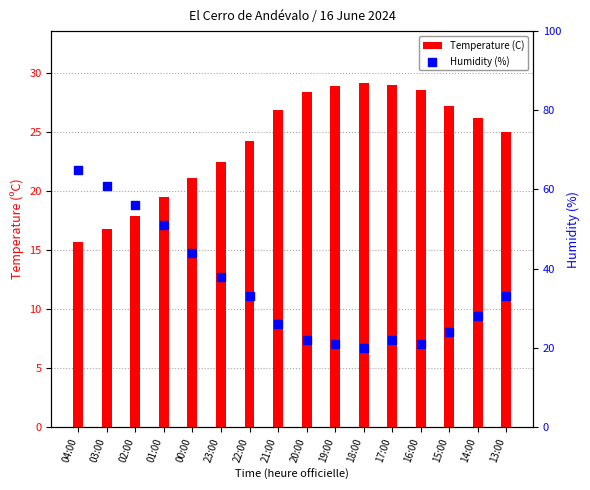

Which series contains the highest Y value?

Humidity (%)